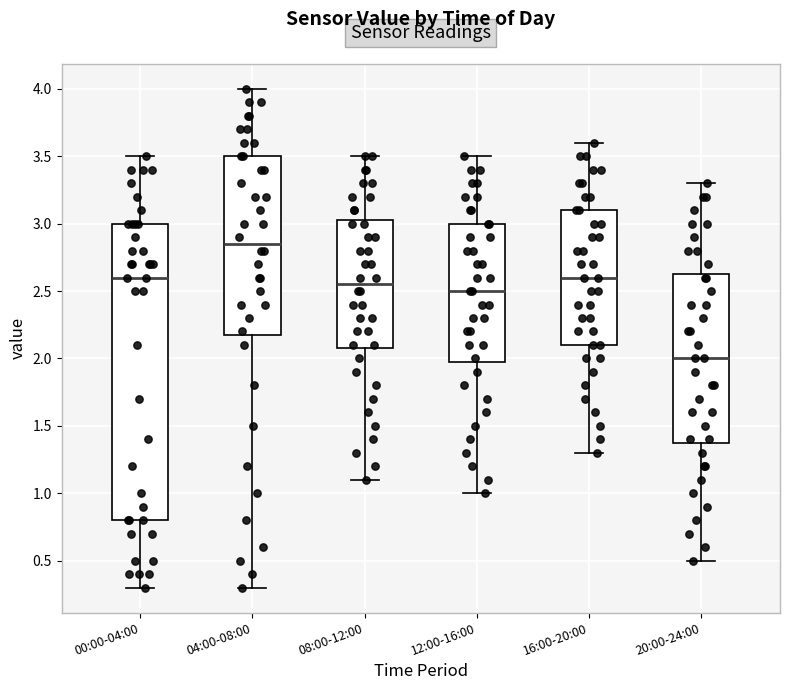

Reading left to right, transcribe this box plot: for each box, give where its median line is, the range the box spans, and where its two whiskers end, as read against the y-axis. The values are not printed on the chart, so give them approximately, as read against the axis.

00:00-04:00: median 2.60, box 0.80 to 3.00, whiskers 0.30 to 3.50
04:00-08:00: median 2.85, box 2.20 to 3.50, whiskers 0.30 to 4.00
08:00-12:00: median 2.55, box 2.10 to 3.05, whiskers 1.10 to 3.50
12:00-16:00: median 2.50, box 2.00 to 3.00, whiskers 1.00 to 3.50
16:00-20:00: median 2.60, box 2.10 to 3.10, whiskers 1.30 to 3.60
20:00-24:00: median 2.00, box 1.40 to 2.65, whiskers 0.50 to 3.30